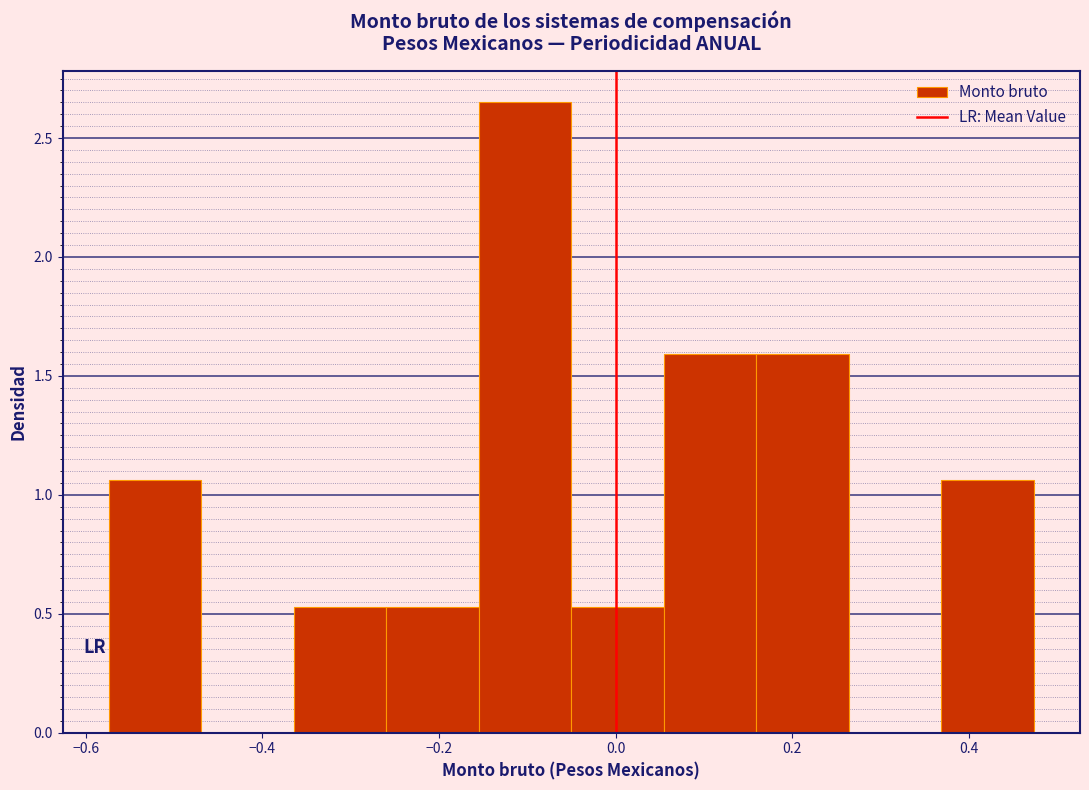

Over which range of the x-axis is the bar tallest?

-0.16 to -0.06